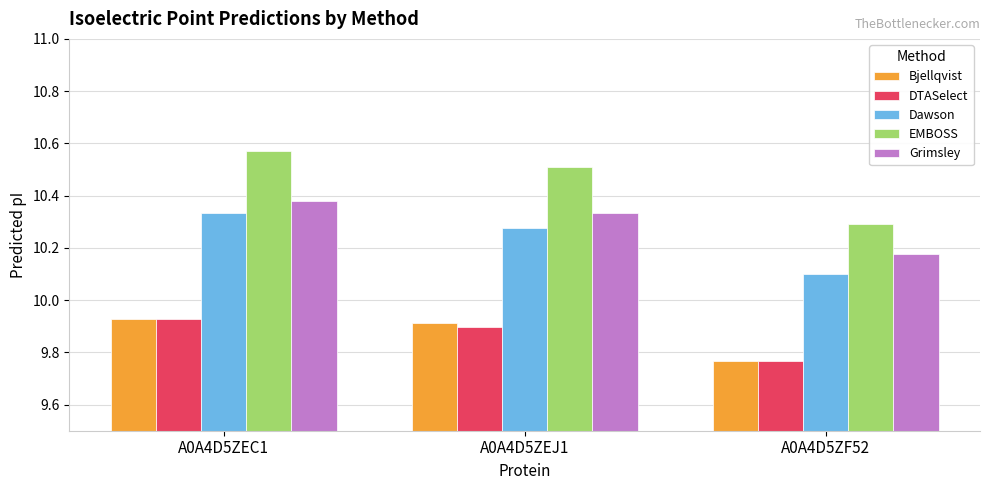

True or false: Bjellqvist has a value of 9.9 at A0A4D5ZEC1.

True